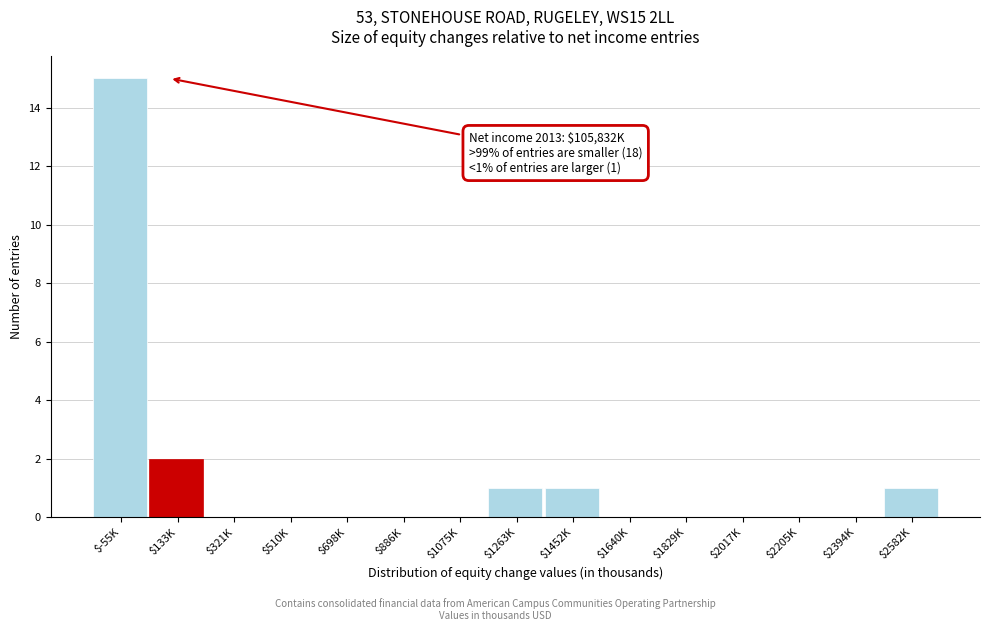

At which label is the value closest to 7?

$133K